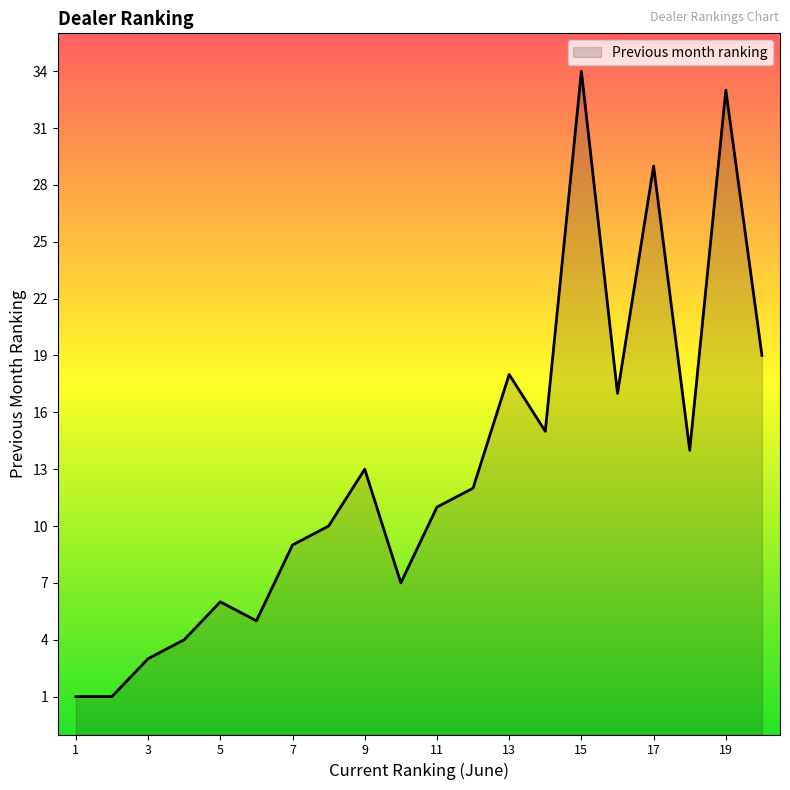

What is the difference between the maximum and minimum values?

33